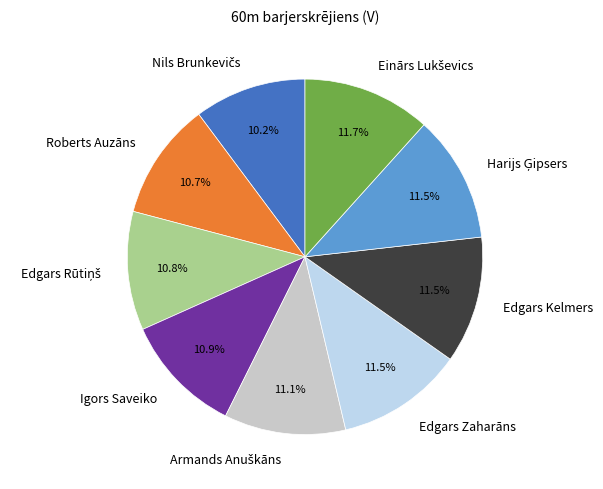

How much of the chart is everything except Edgars Kelmers?

88.5%